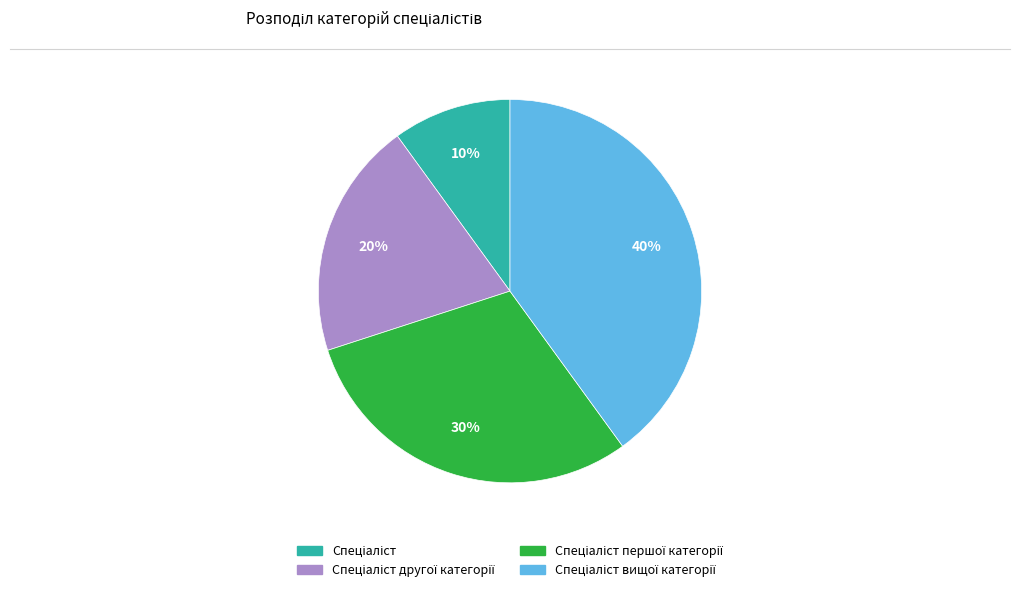

Is there a majority slice in this chart?

No